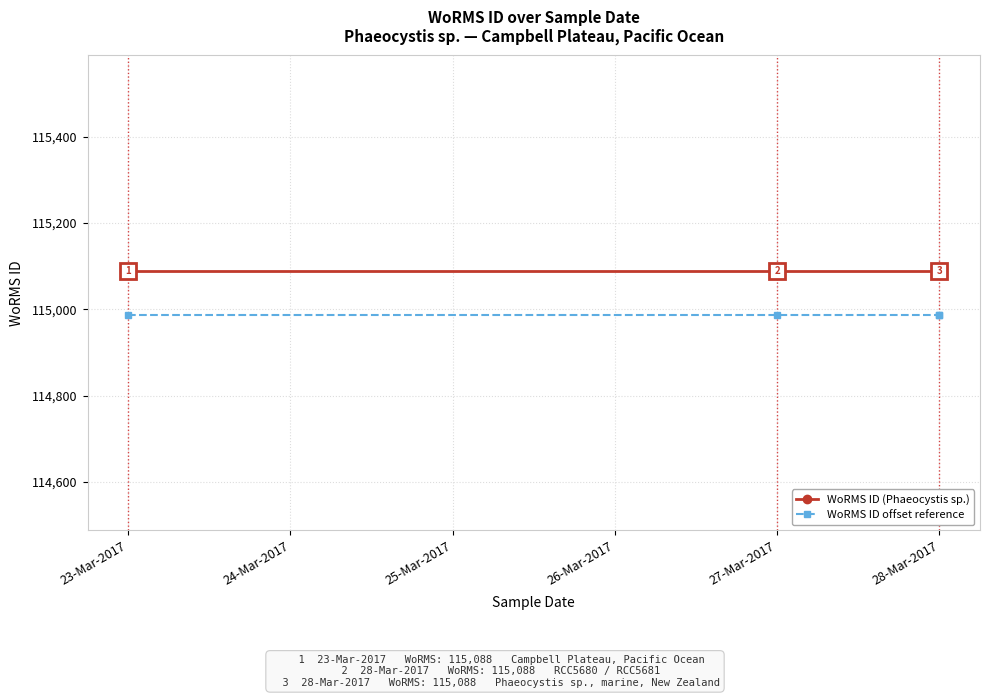

Which series has the largest total across all categories?

WoRMS ID (Phaeocystis sp.)